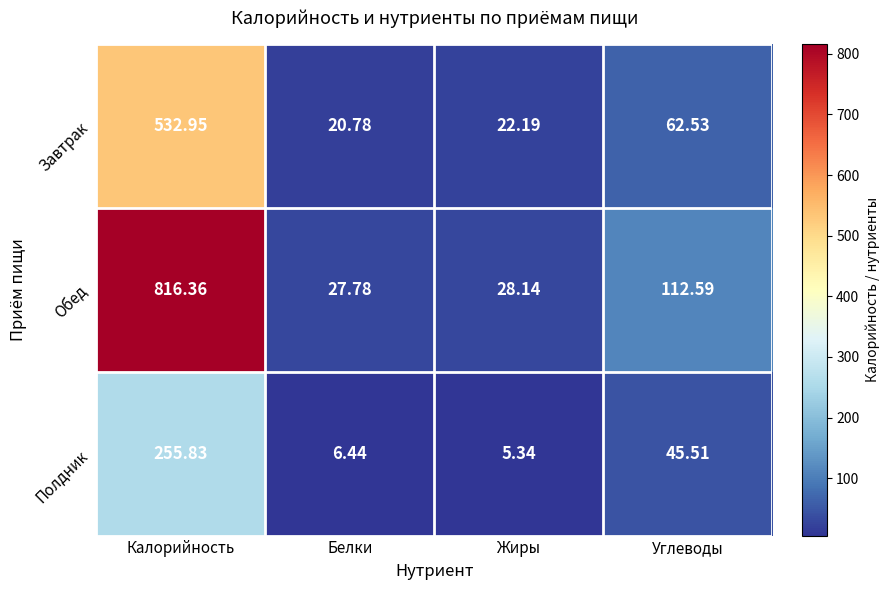

Which series has the largest range (max minus min)?

Обед